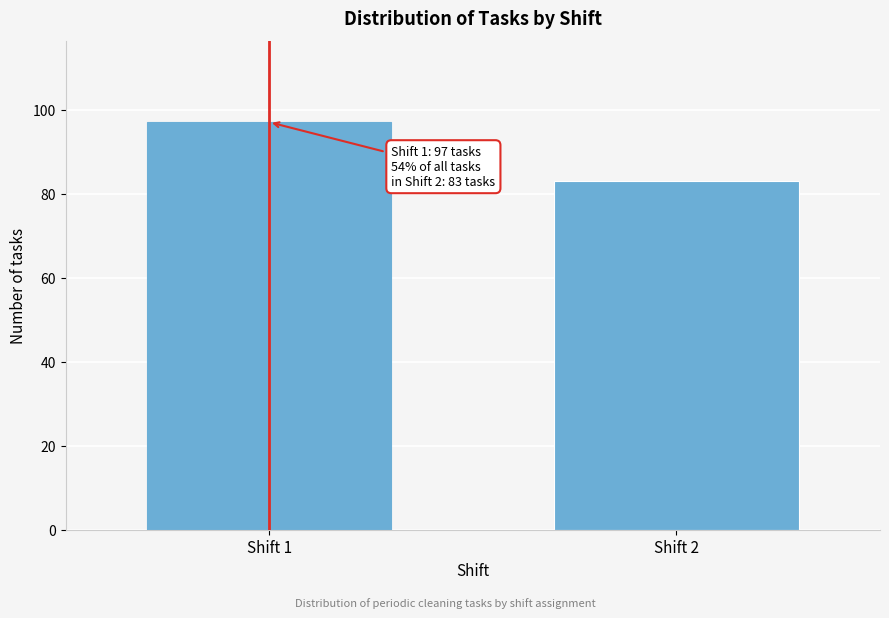

Reading right to left, transcribe all the data shown in this chart.

83	97